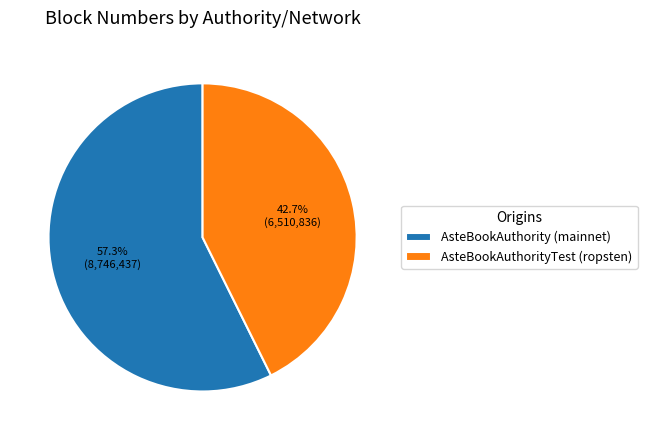

What percentage do AsteBookAuthorityTest (ropsten) and AsteBookAuthority (mainnet) together represent?

100.0%